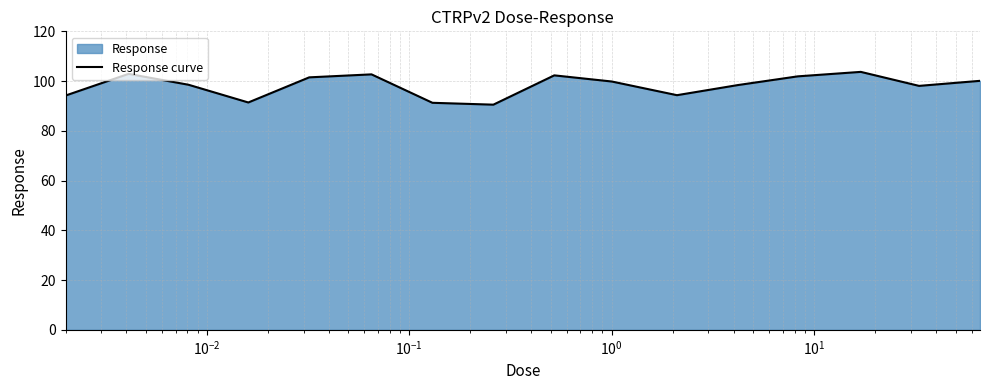

How many interior local valleys (lower than both neighbors) does the data have?

4